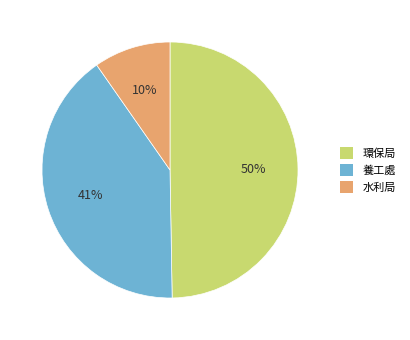

Count the number of slices in the pie.

3